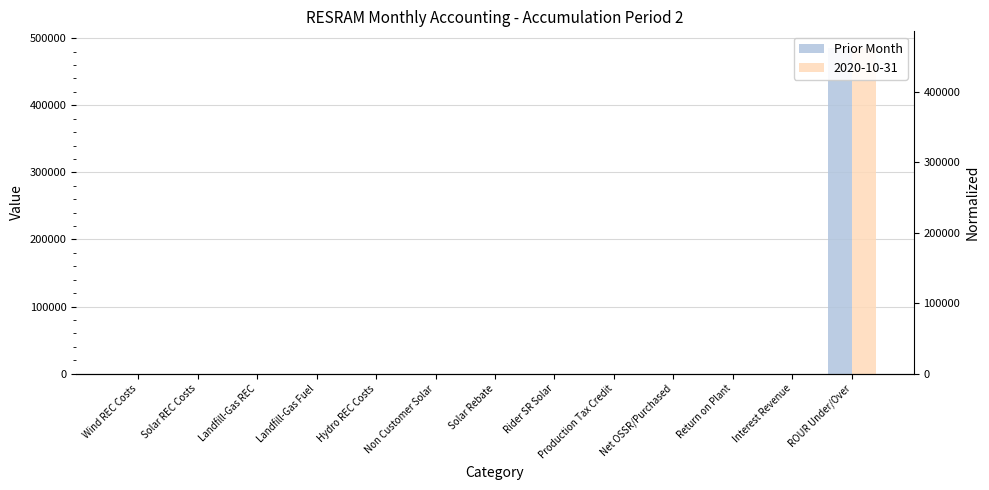

Does the chart contain stacked bars?

No